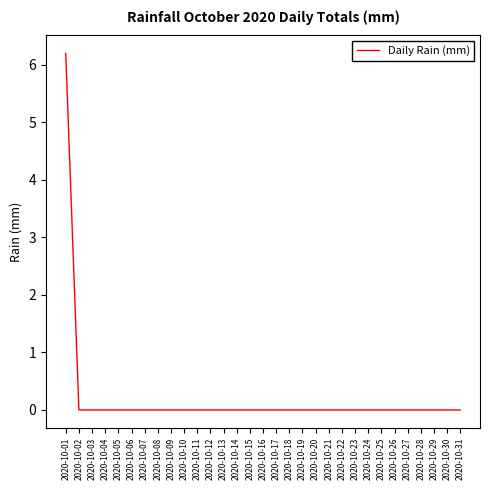

How many distinct data groups are displayed?

1